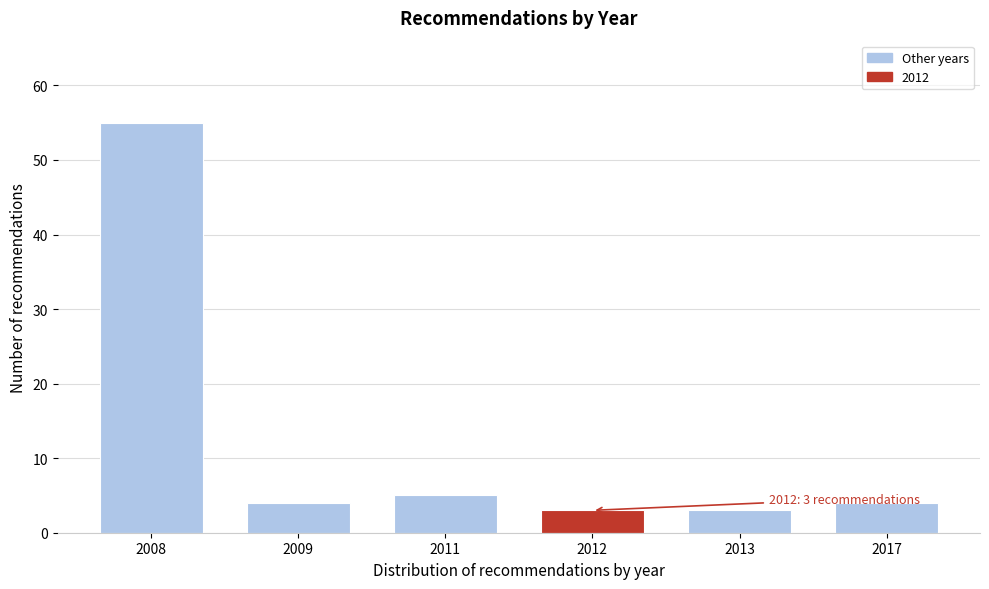

Reading left to right, transcribe all the data shown in this chart.

55	4	5	3	3	4